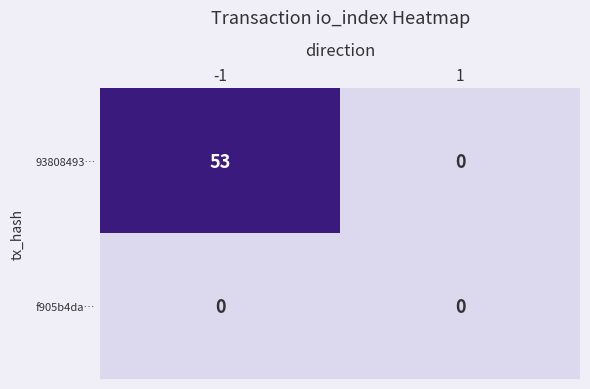

Rank the series by their average value, from lowest to highest.

f905b4da…, 93808493…